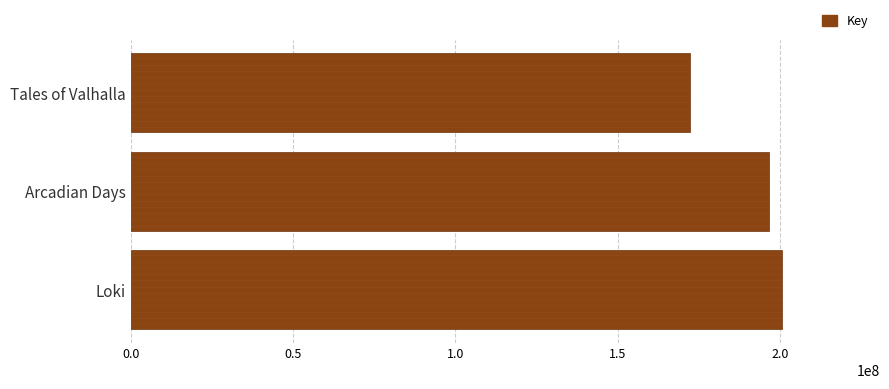

The chart shows a value of 82440685 at Loki. True or false?

False